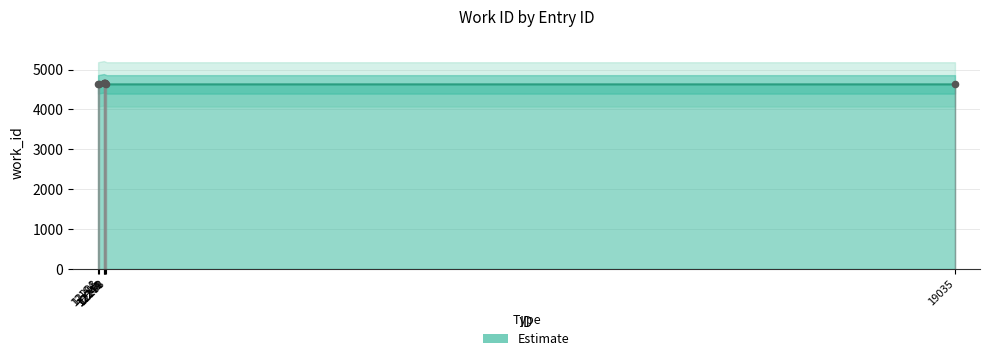

Approximately how many times larger is the value at 12194 compared to 12250?

1.0